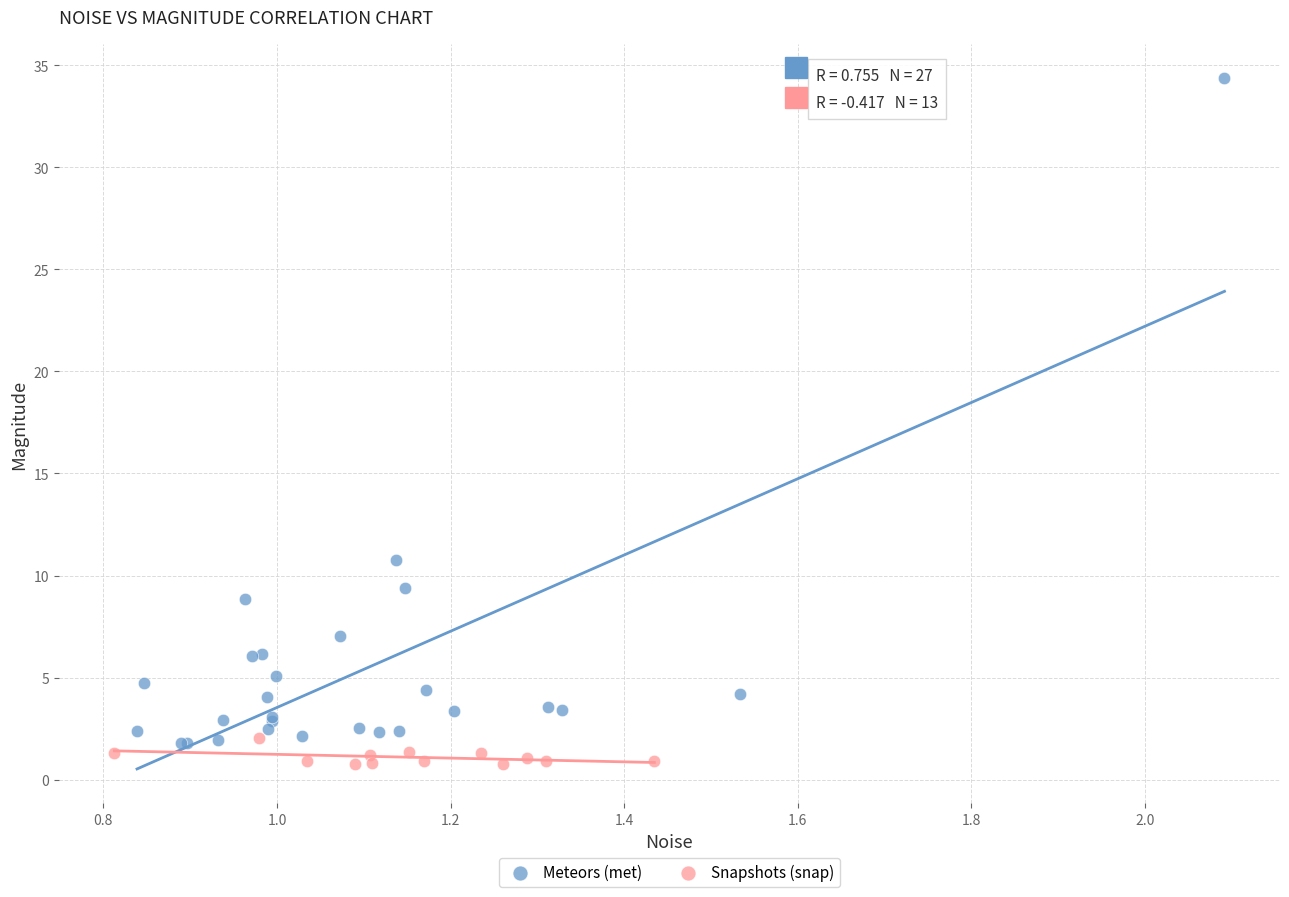

Which series reaches the maximum Y coordinate?

Meteors (met)